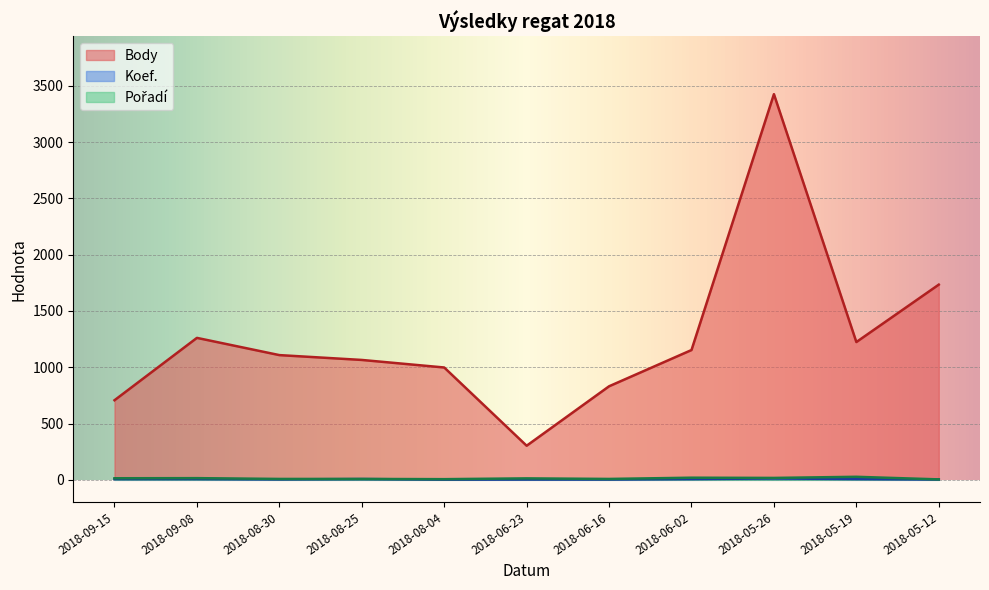

What is the average value of the Body series?

1255